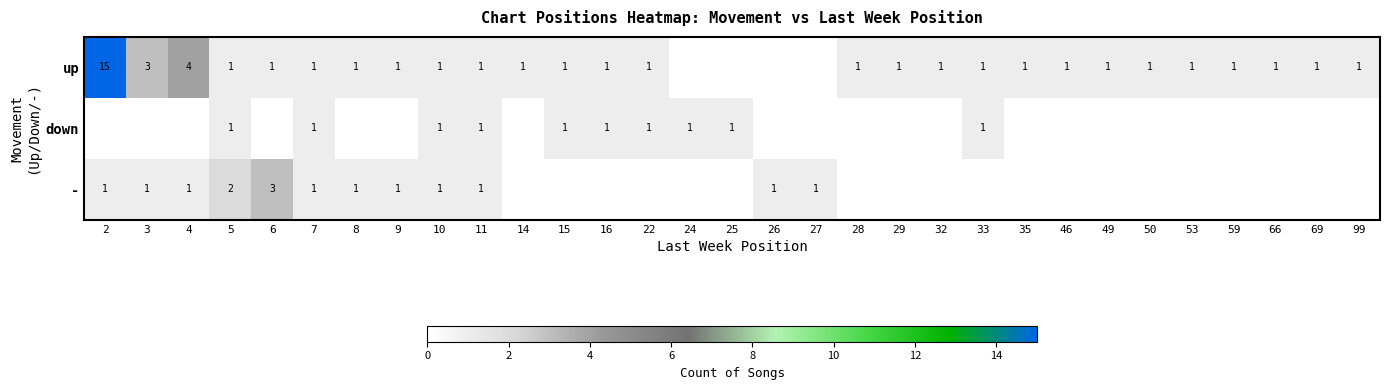

What is the sum of the up values at 50 and 3?

4